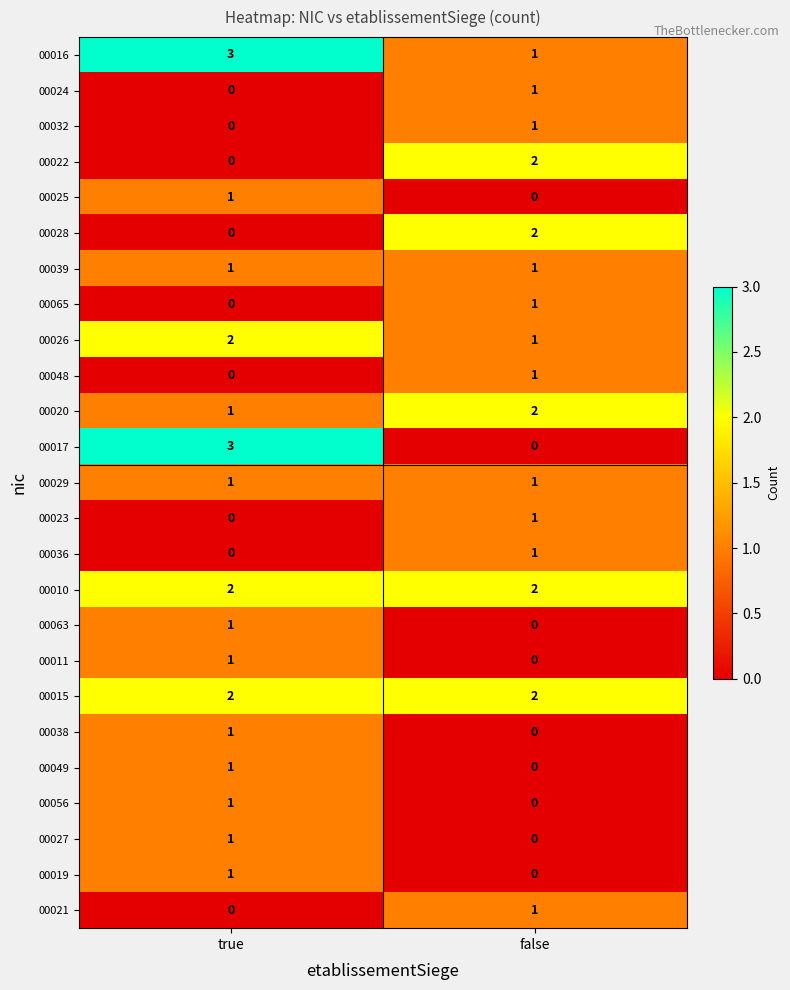

The 00022 series shows 1 at true. True or false?

False